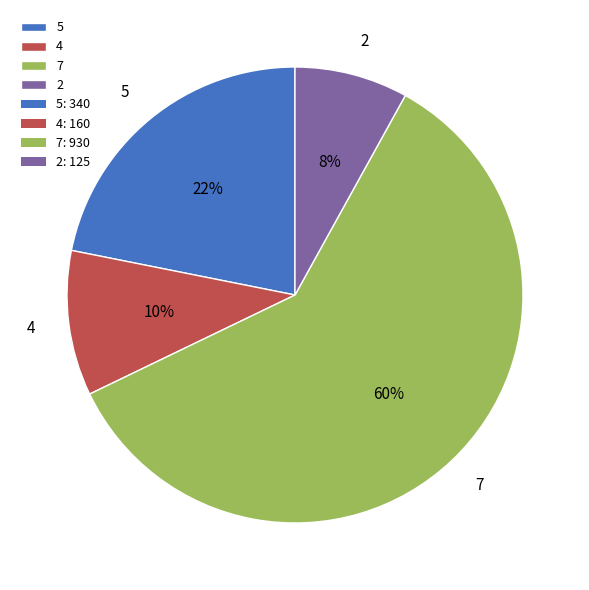

Does 7 represent more than half of the total?

Yes